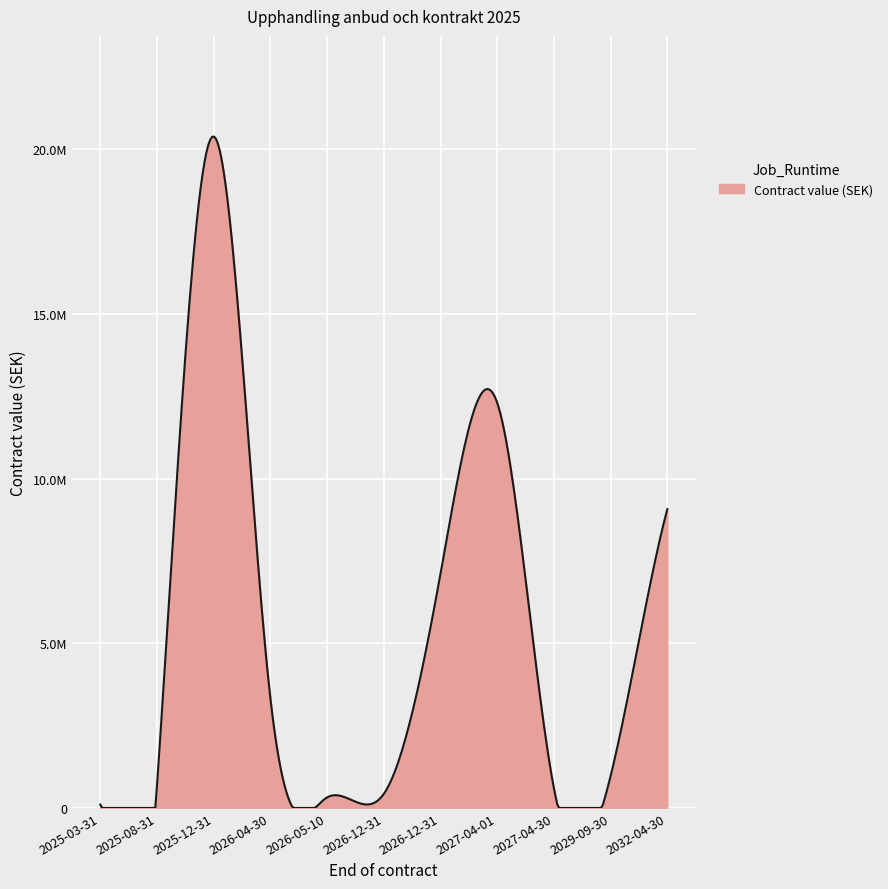

Does the chart display data point markers on the line(s)?

No